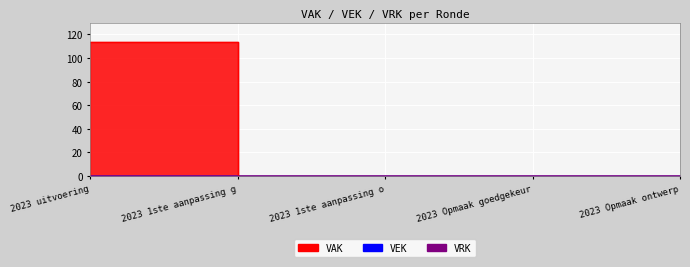

True or false: VRK and VAK intersect in this chart.

False